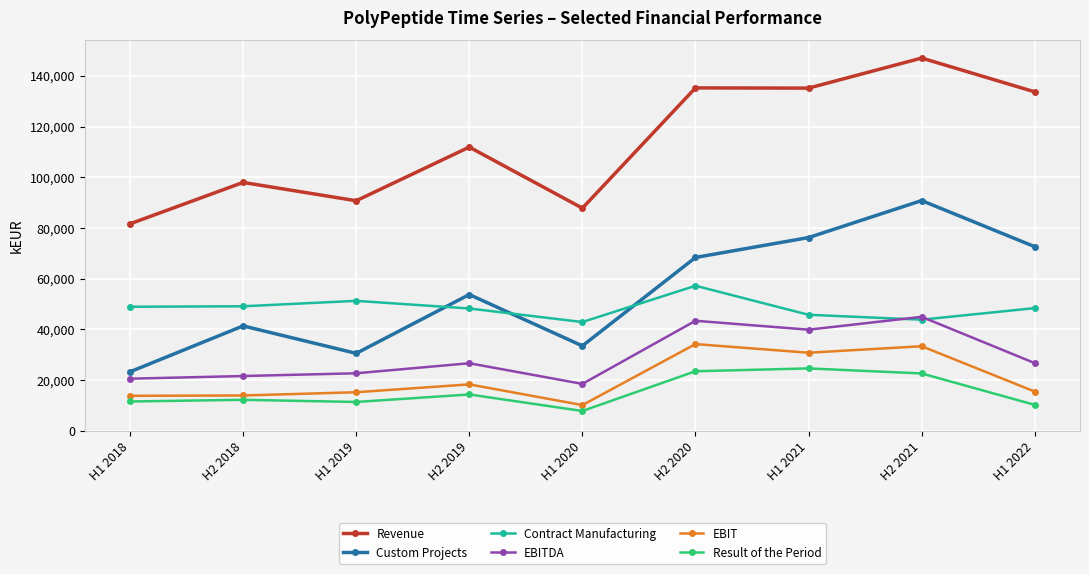

True or false: EBIT and Revenue cross at least once.

False